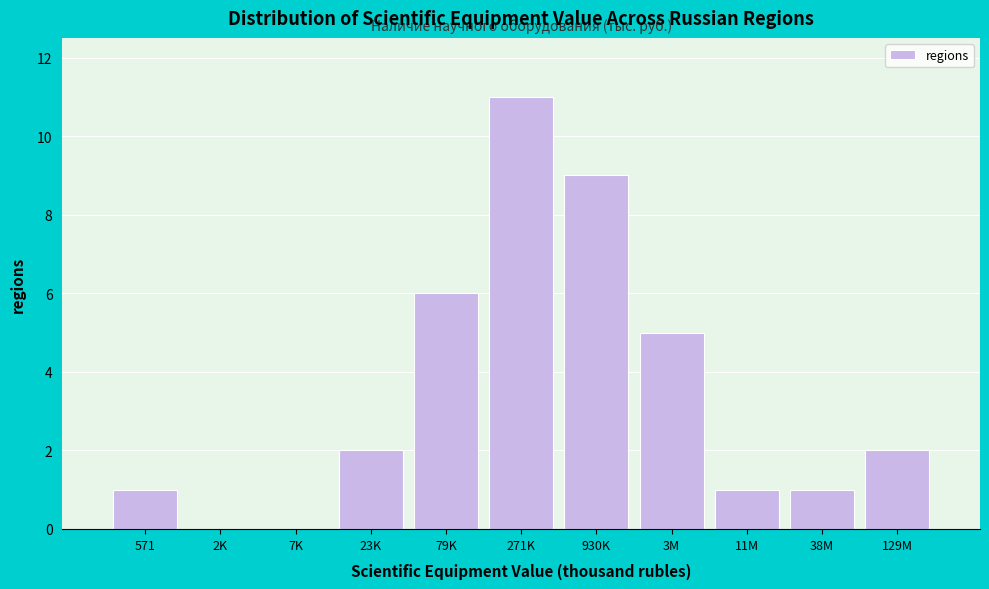

Reading right to left, extract all data points from this chart.

129M=2	38M=1	11M=1	3M=5	930K=9	271K=11	79K=6	23K=2	7K=0	2K=0	571=1